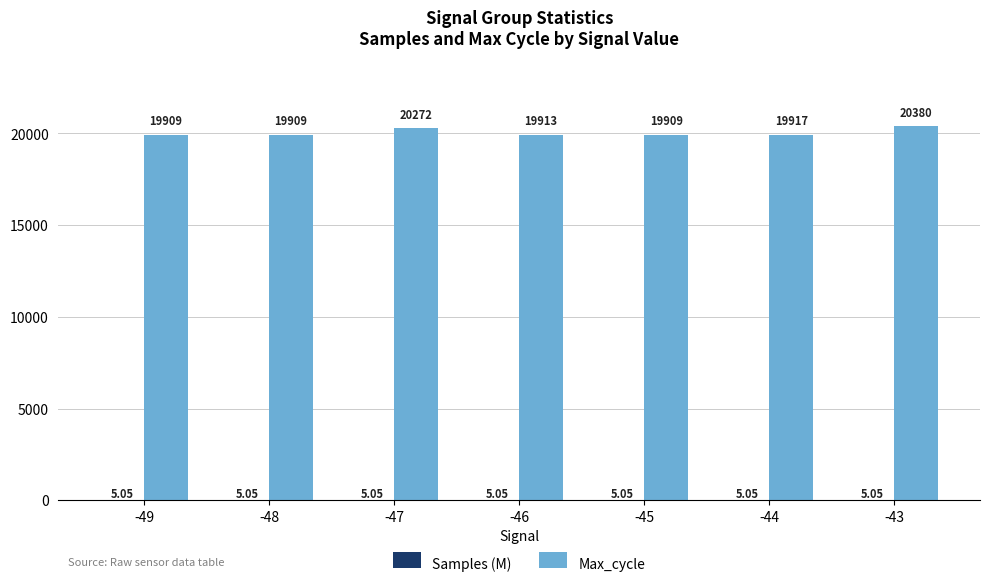

Which series has the largest total across all categories?

Max_cycle